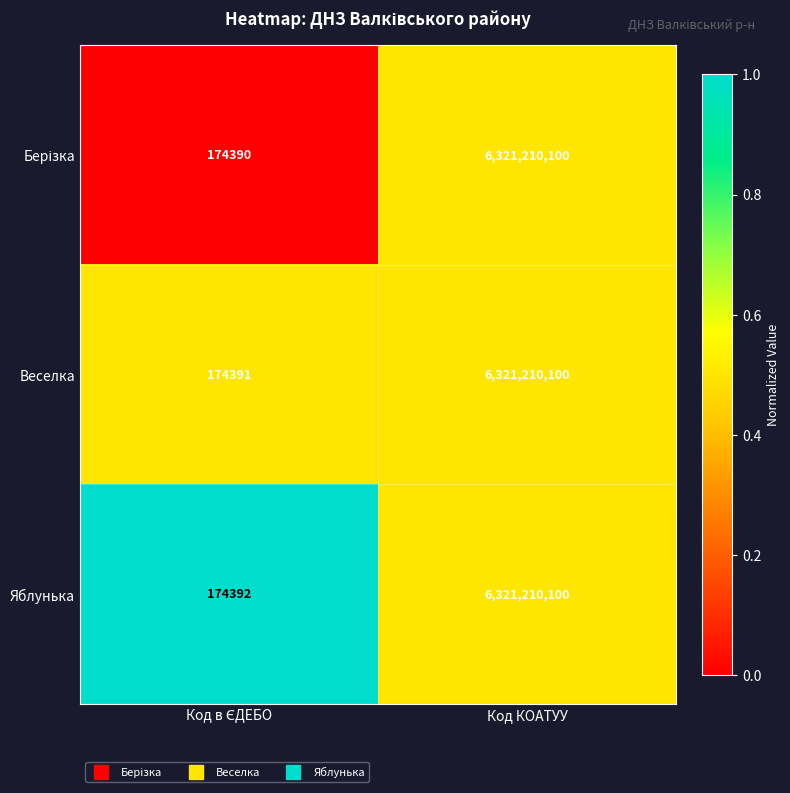

What is the maximum value shown in the chart?

6321210100